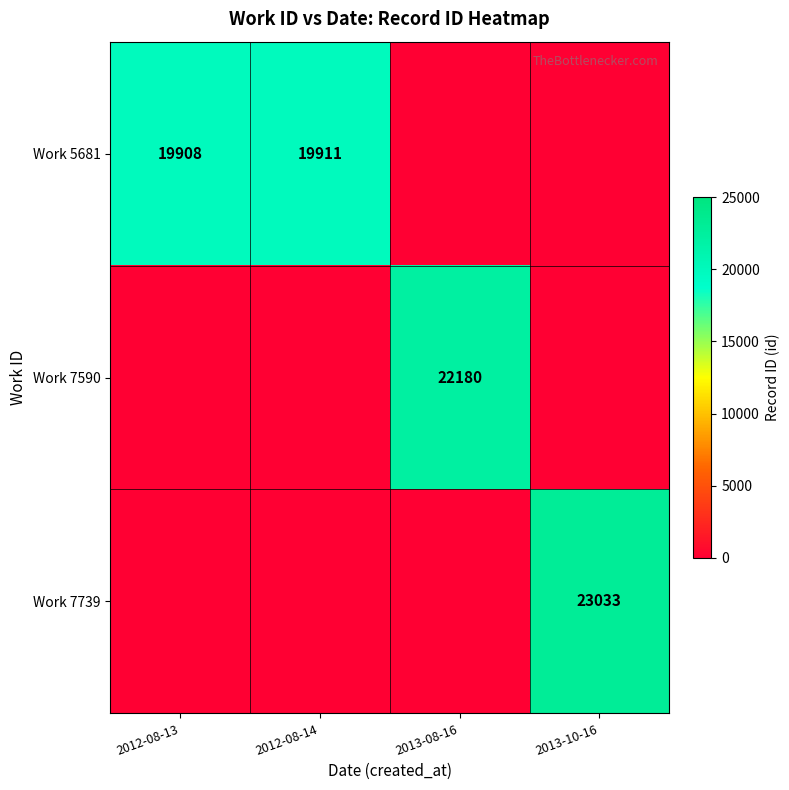

The value of Work 5681 at 2012-08-14 is 19911. True or false?

True